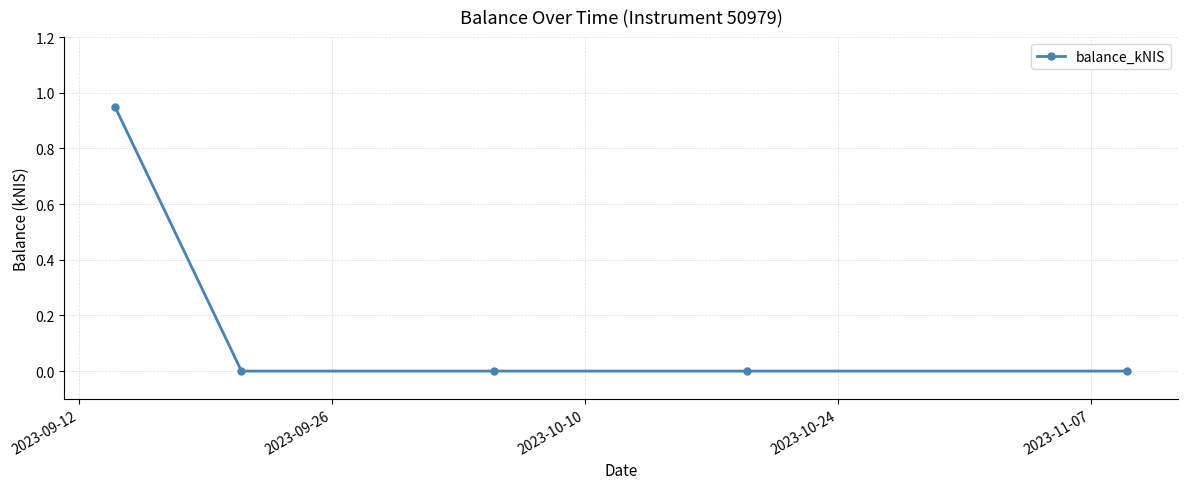

Count the number of categories in the chart.

5